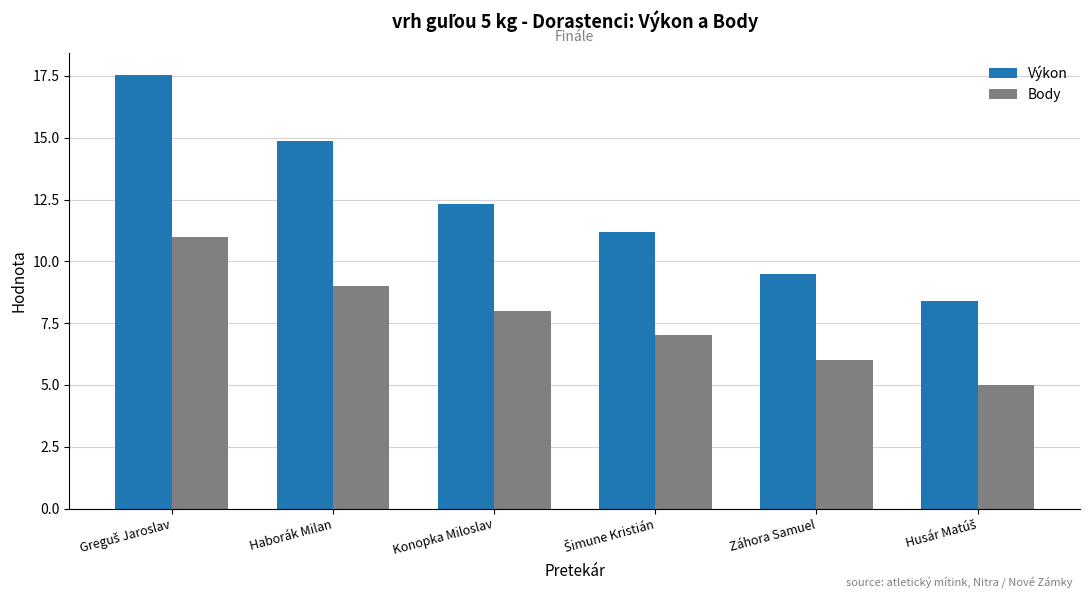

List the series in order of their peak value, highest first.

Výkon, Body